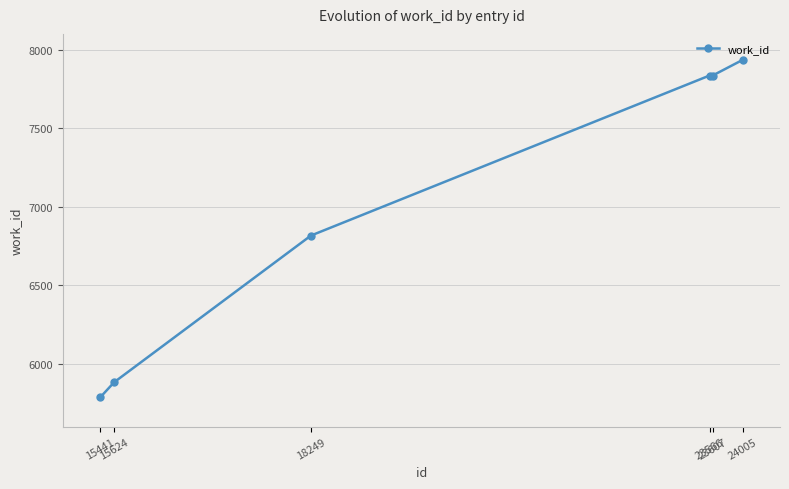

What is the ratio of the value at 18249 to the value at 23566?

0.9